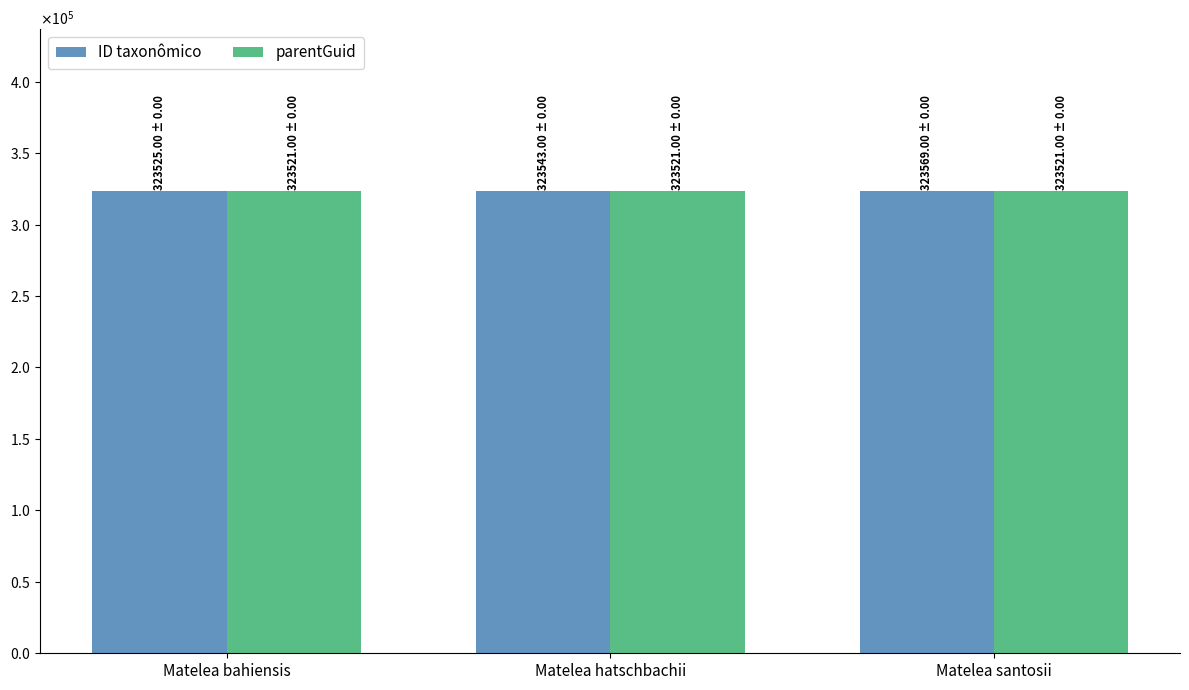

True or false: parentGuid has a value of 68686 at Matelea santosii.

False